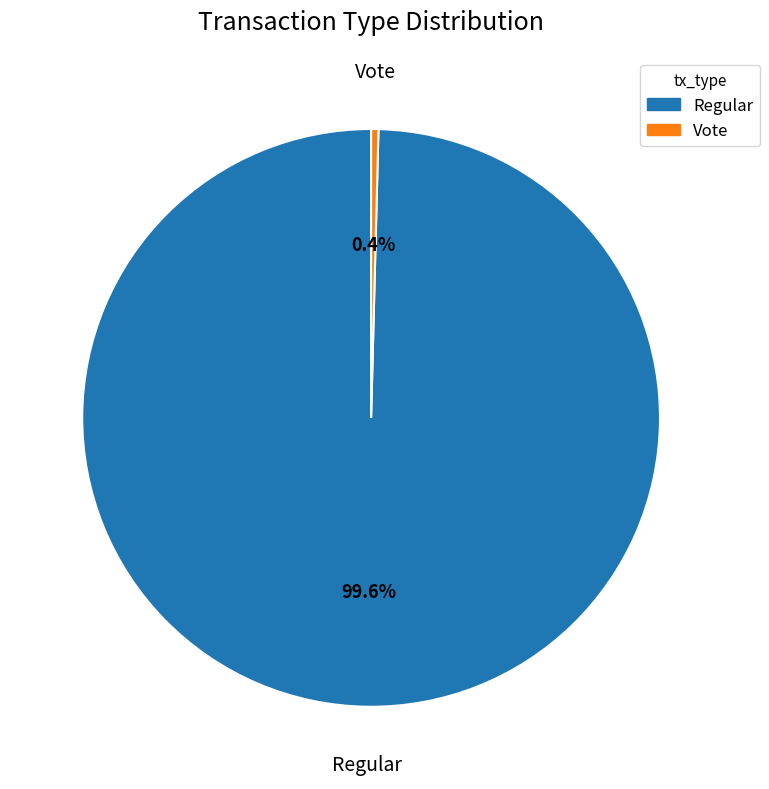

What percentage is the Regular slice, to the nearest percent?

100%